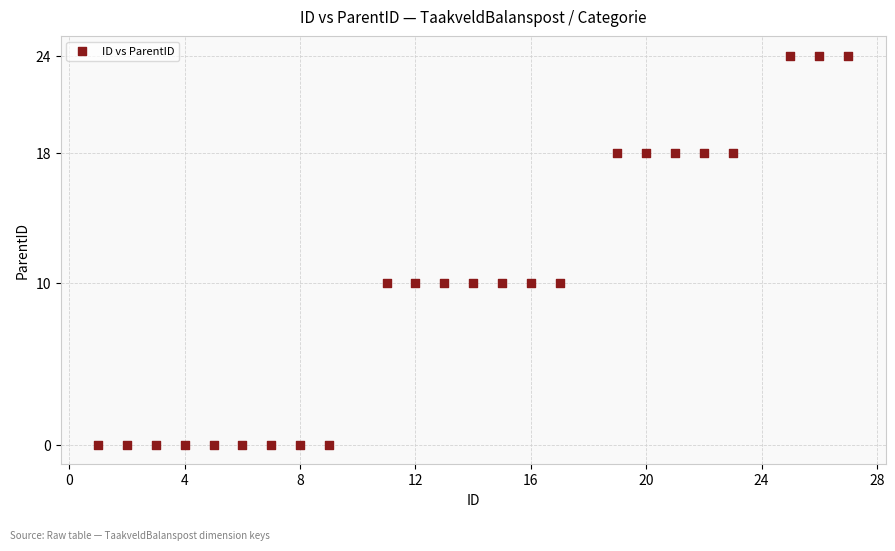

What is the range of Y values (max minus min)?

24